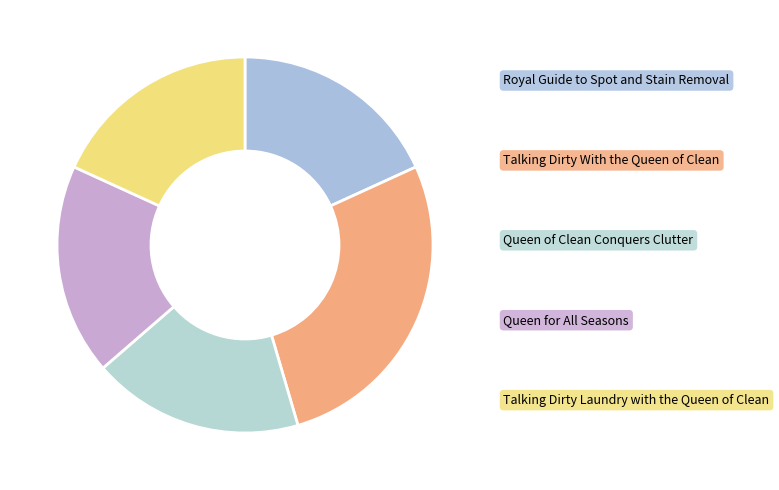

Which slice is the smallest?

Royal Guide to Spot and Stain Removal